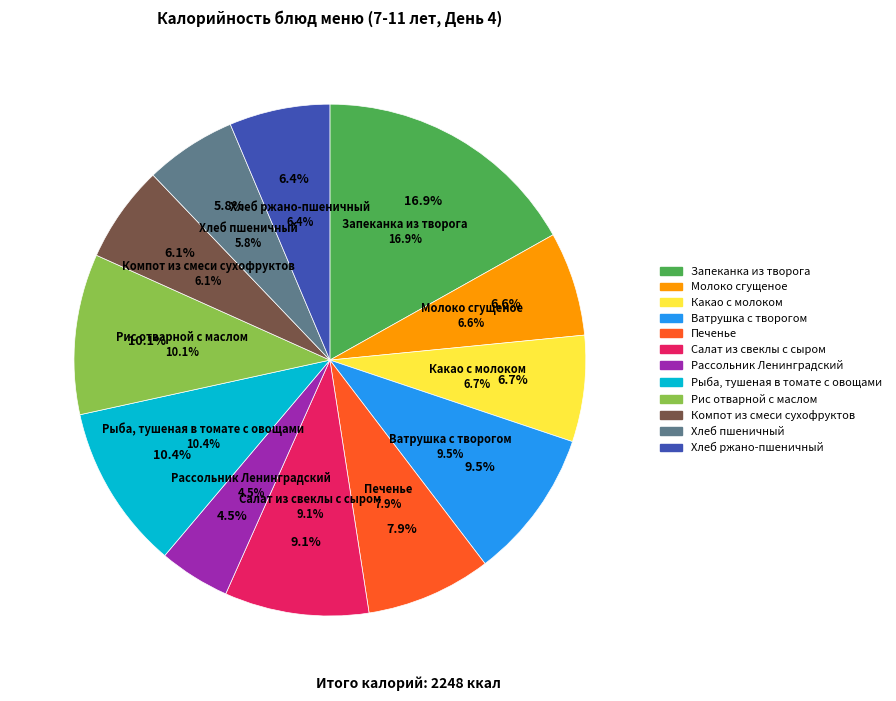

Does Запеканка из творога account for over 50% of the chart?

No